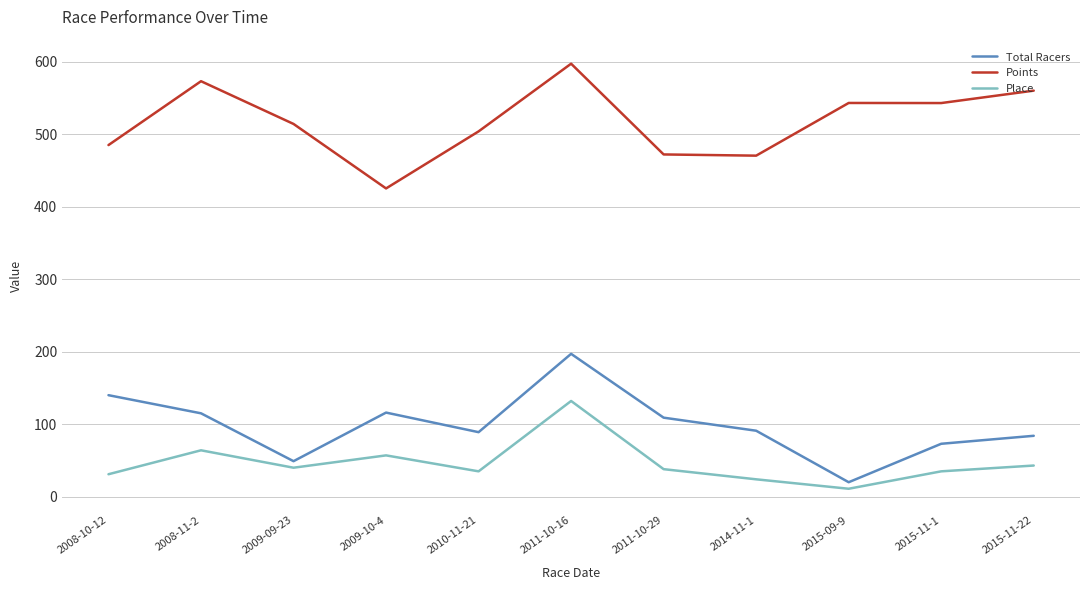

Is this an area chart (filled region under the line)?

No